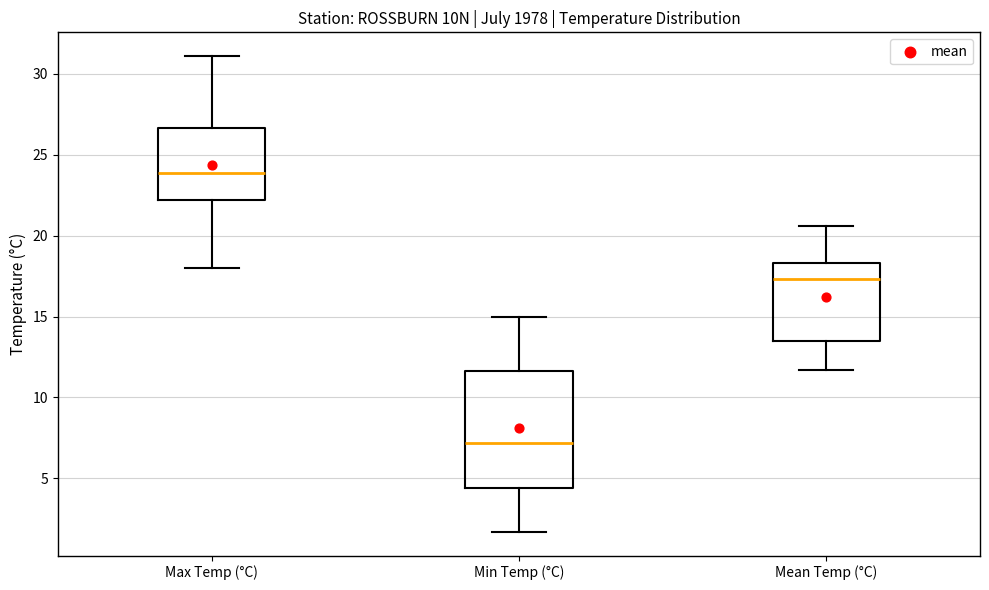

Where is the upper edge of the box for Max Temp (°C) on the y-axis? The values are not printed on the chart, so give them approximately, as read against the axis.

26.5